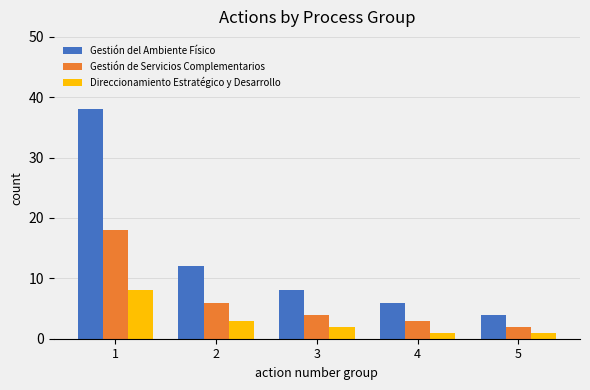

The value of Gestión de Servicios Complementarios at 3 is 4. True or false?

True